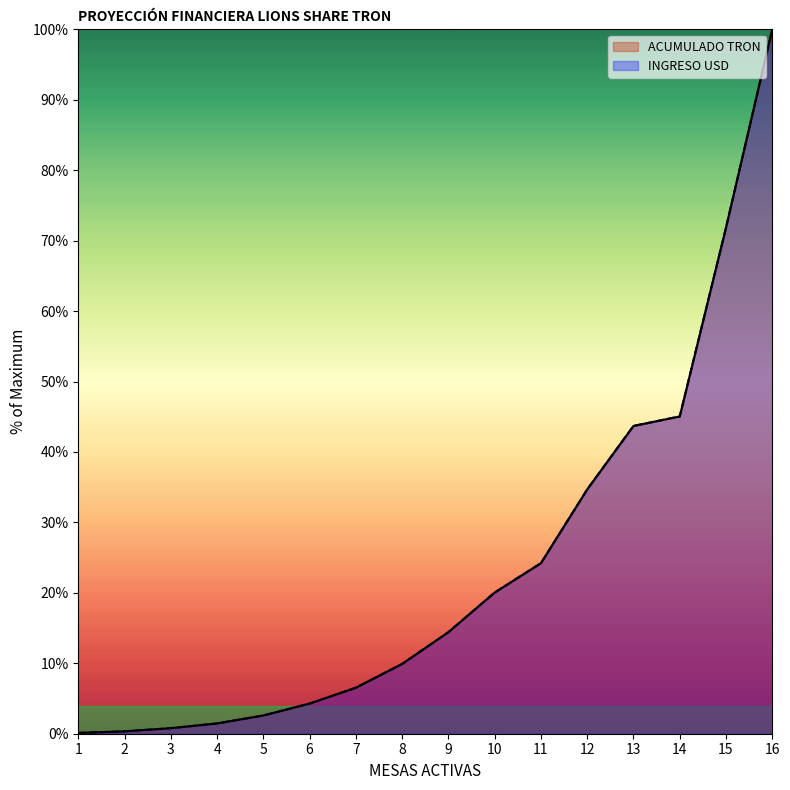

Which label corresponds to the smallest value in the chart?

1